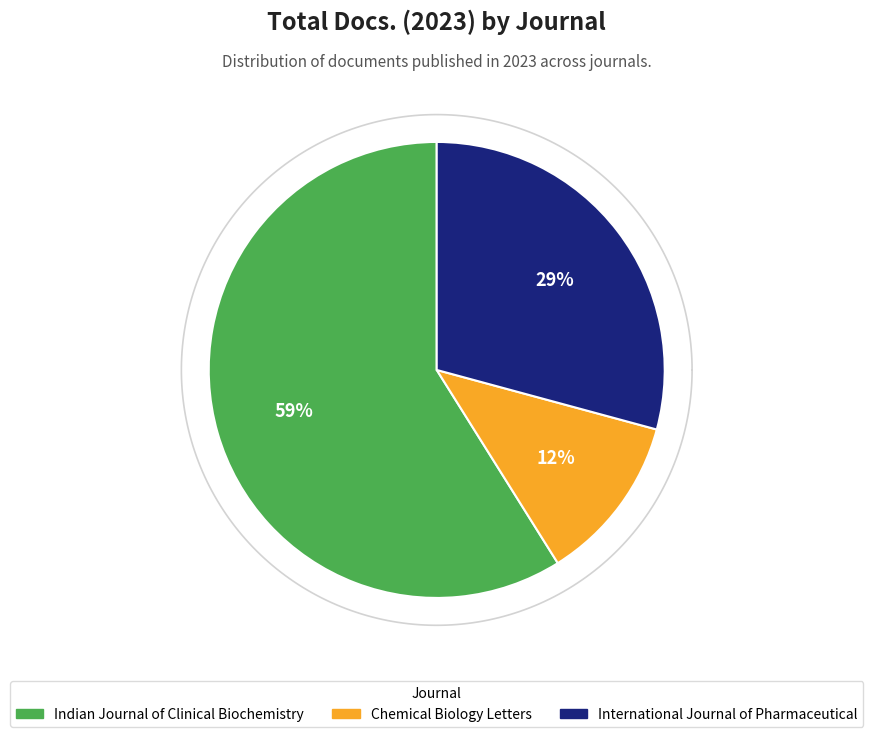

Which category accounts for the majority?

Indian Journal of Clinical Biochemistry